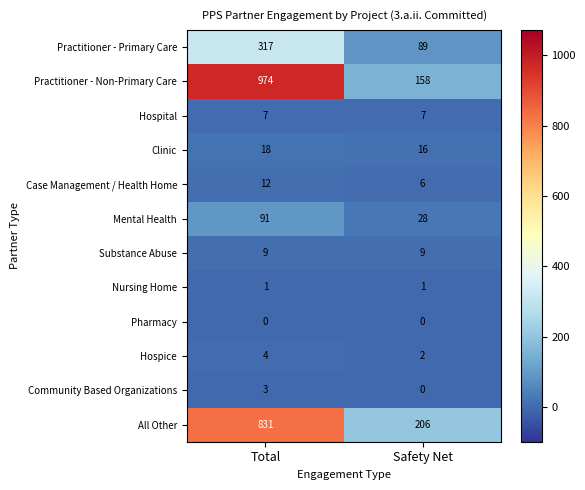

What is the difference between the maximum and minimum values in the Mental Health series?

63